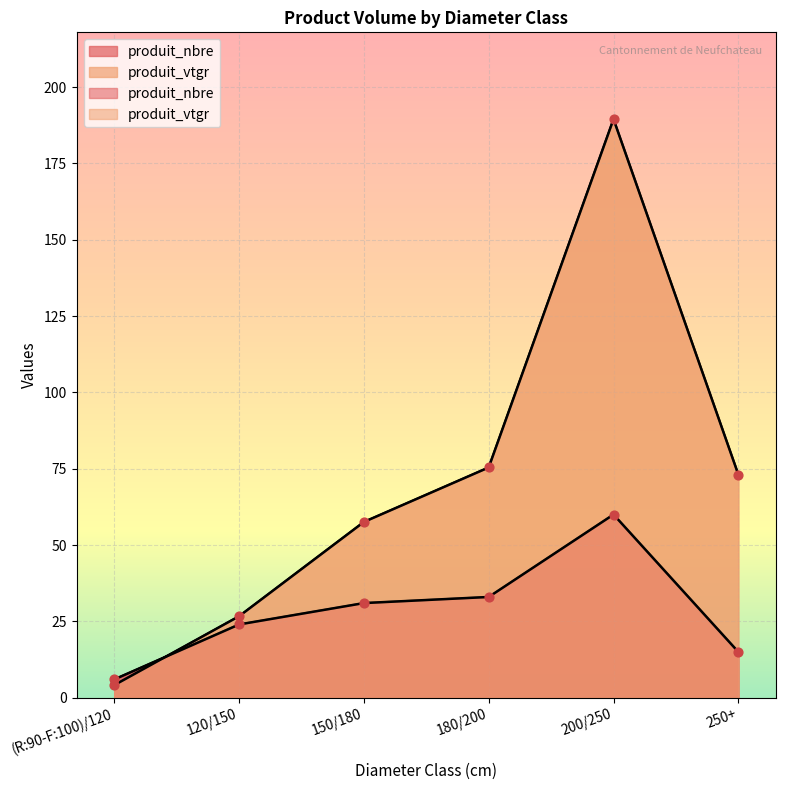

Is the value of produit_vtgr at 120/150 greater than the value of produit_nbre at 120/150?

Yes